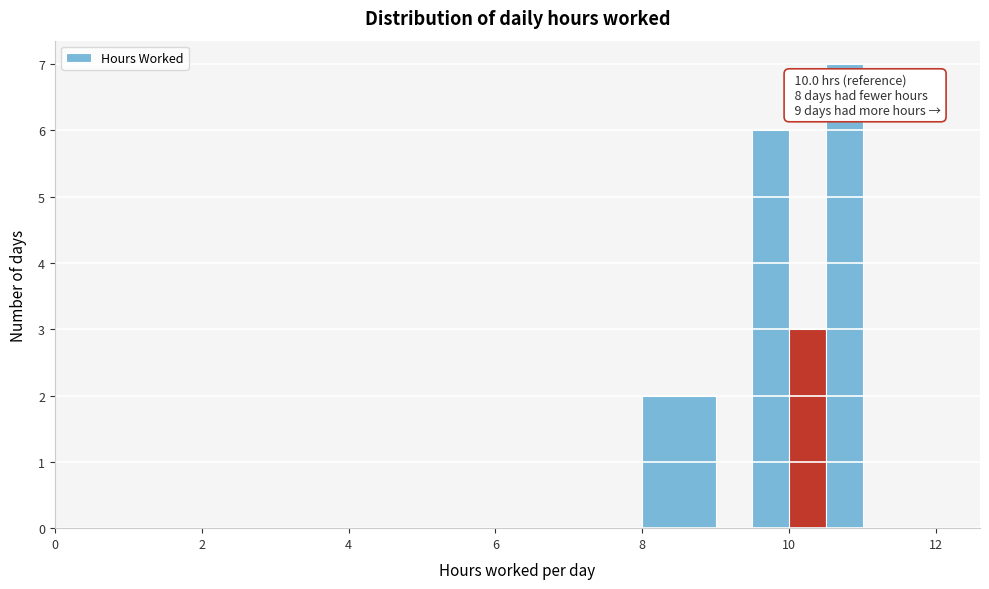

Read against the x-axis, roughly where is the centre of the tallest bar?

10.8